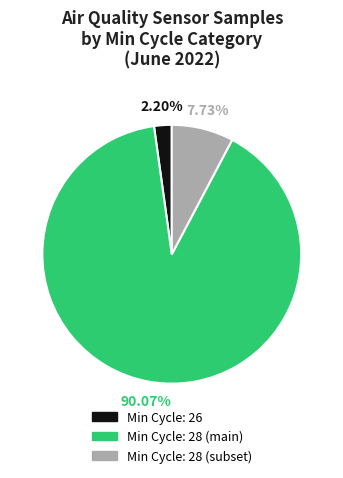

Does any single category account for the majority?

Yes